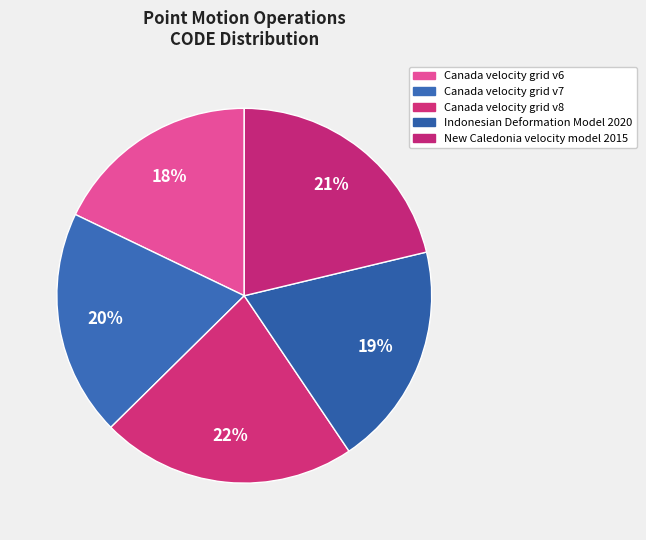

Which slice is the smallest?

Canada velocity grid v6